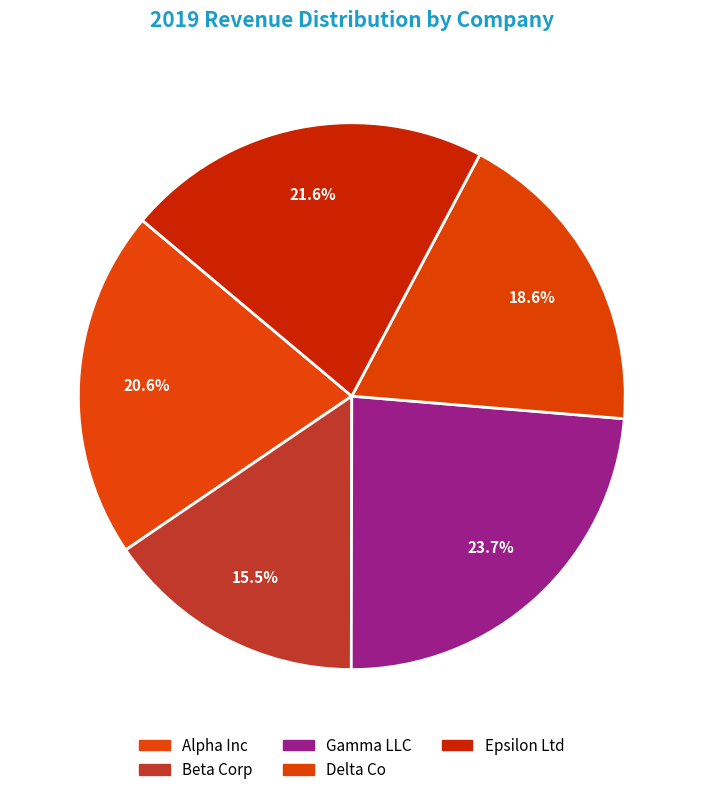

Count the number of slices in the pie.

5